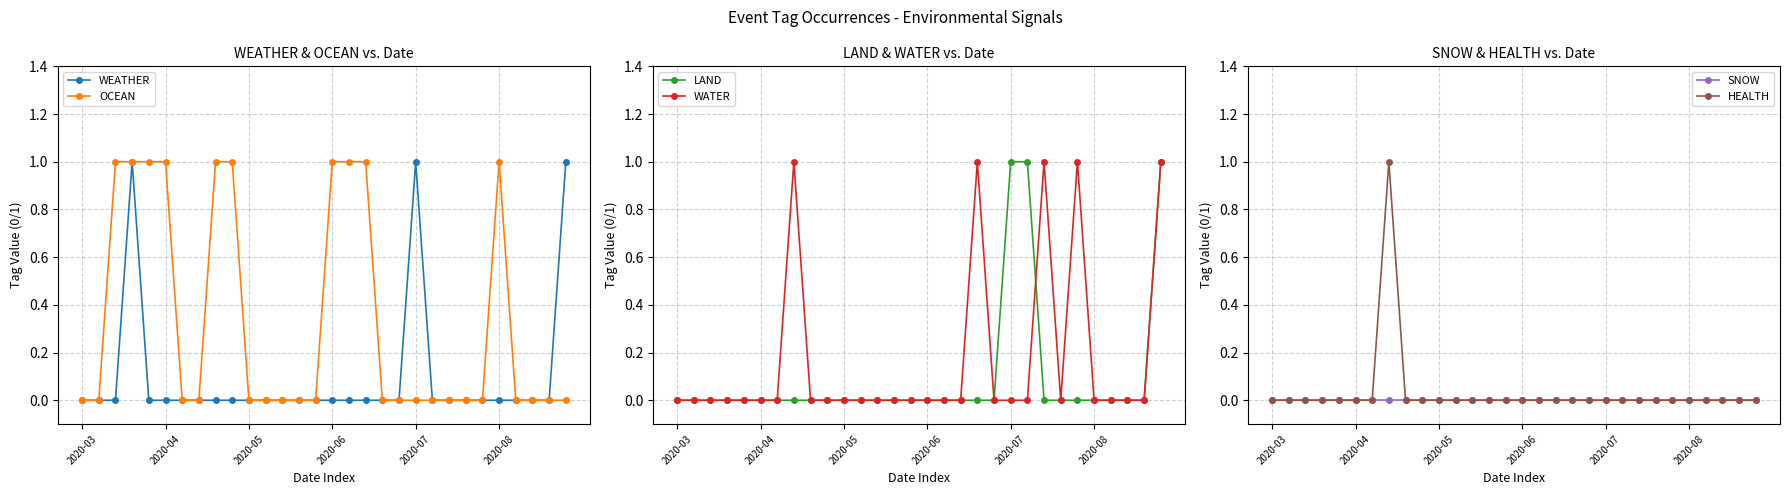

Rank the series by their maximum value, from highest to lowest.

WEATHER, OCEAN, LAND, WATER, HEALTH, SNOW